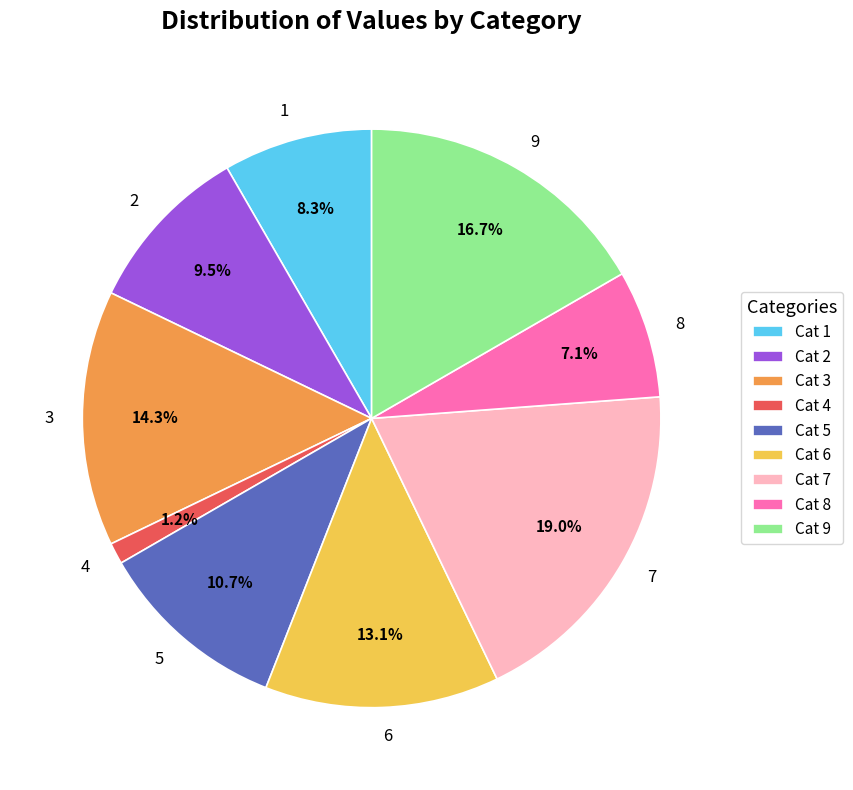

Is 3 the majority of the pie?

No